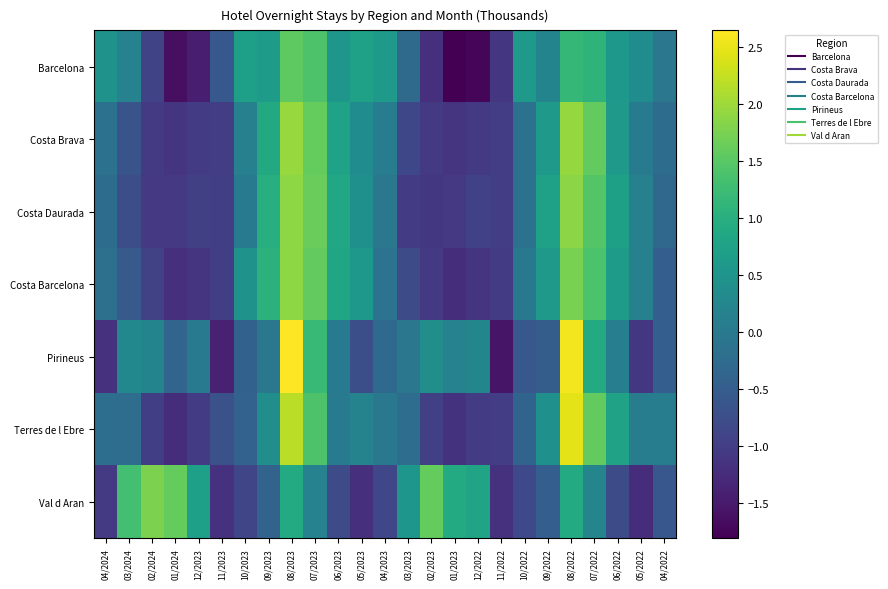

How many categories are shown in the chart?

25